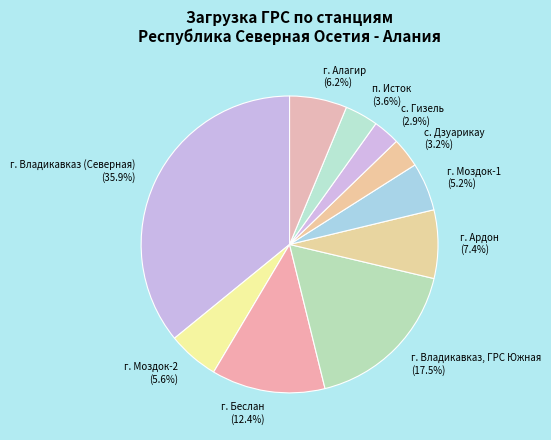

To the nearest percent, what is the difference between the г. Владикавказ, ГРС Южная and с. Дзуарикау slice percentages?

14%